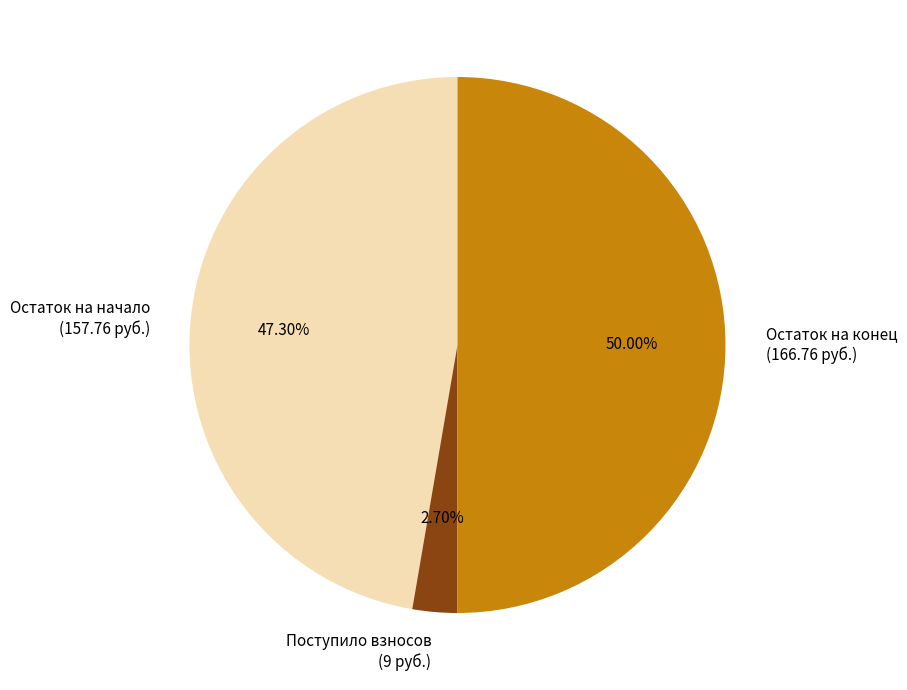

What is the majority slice?

Остаток на конец (166.76 руб.)